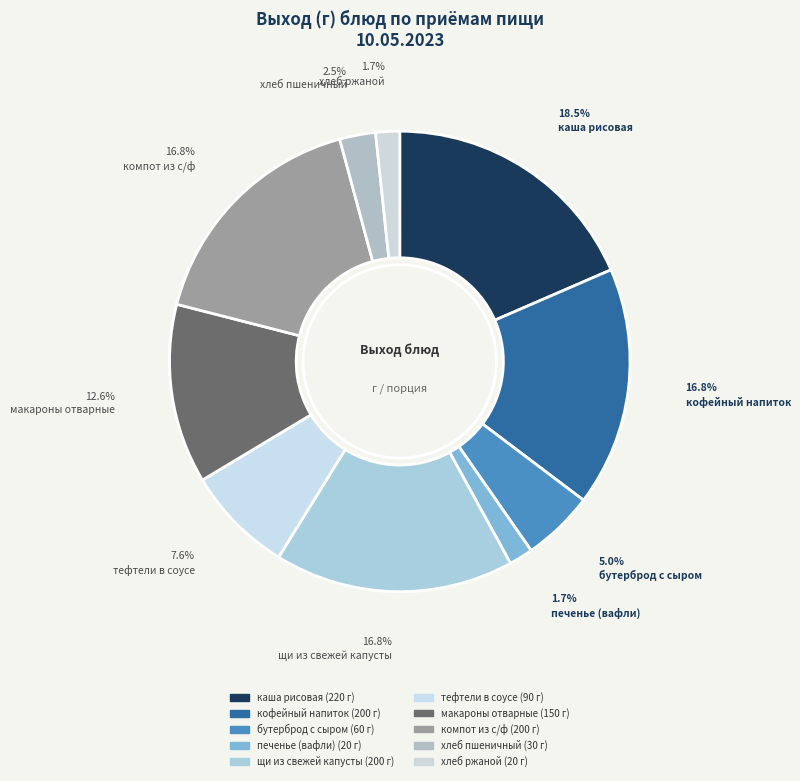

Do печенье (вафли) and бутерброд с сыром together represent more than half of the pie?

No